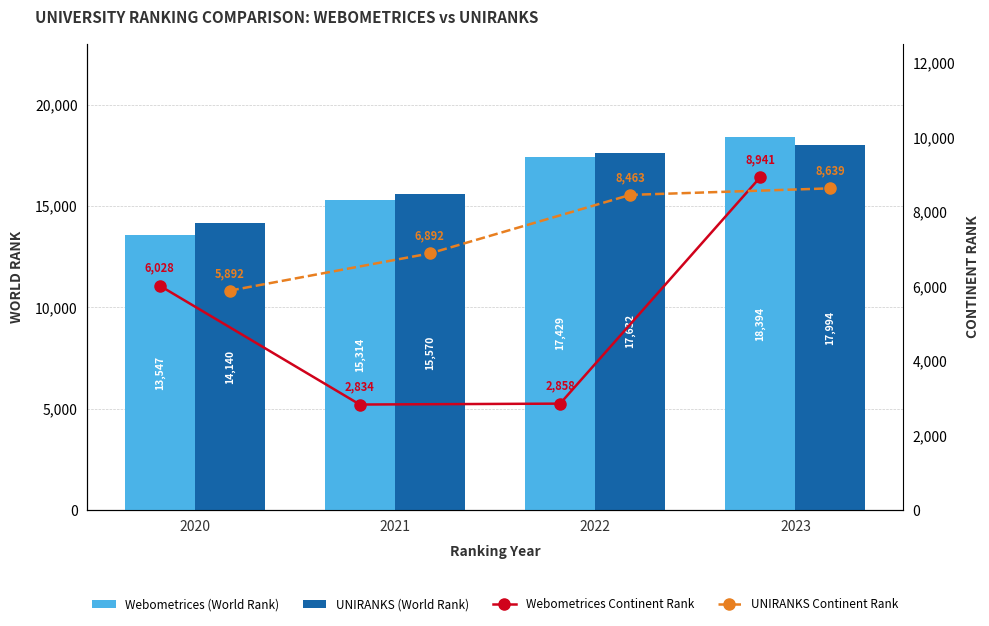

What is the sum of the Webometrices (World Rank) values at 2023 and 2022?

35823